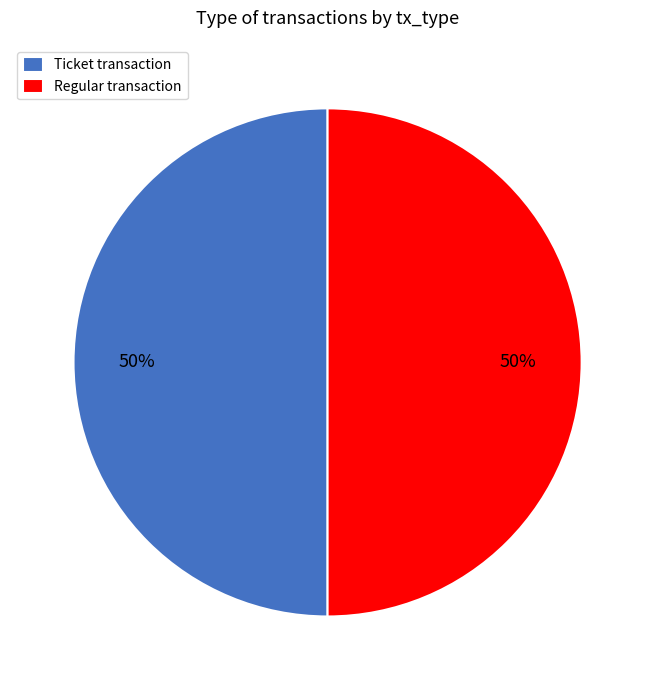

Is it true that Ticket transaction is 62% of the pie?

False